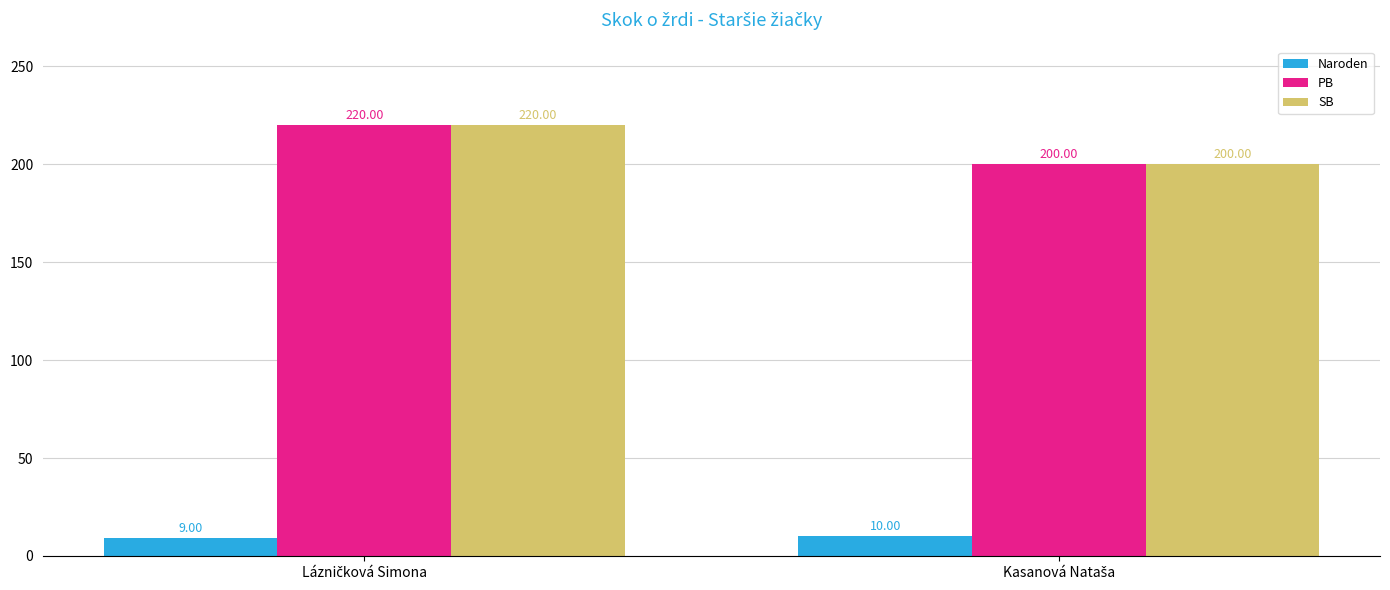

Count the Naroden values in the range 9 to 10.

2